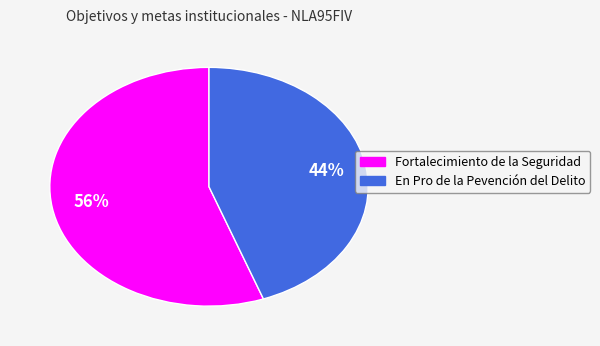

What is the largest slice in the pie chart?

Fortalecimiento de la Seguridad